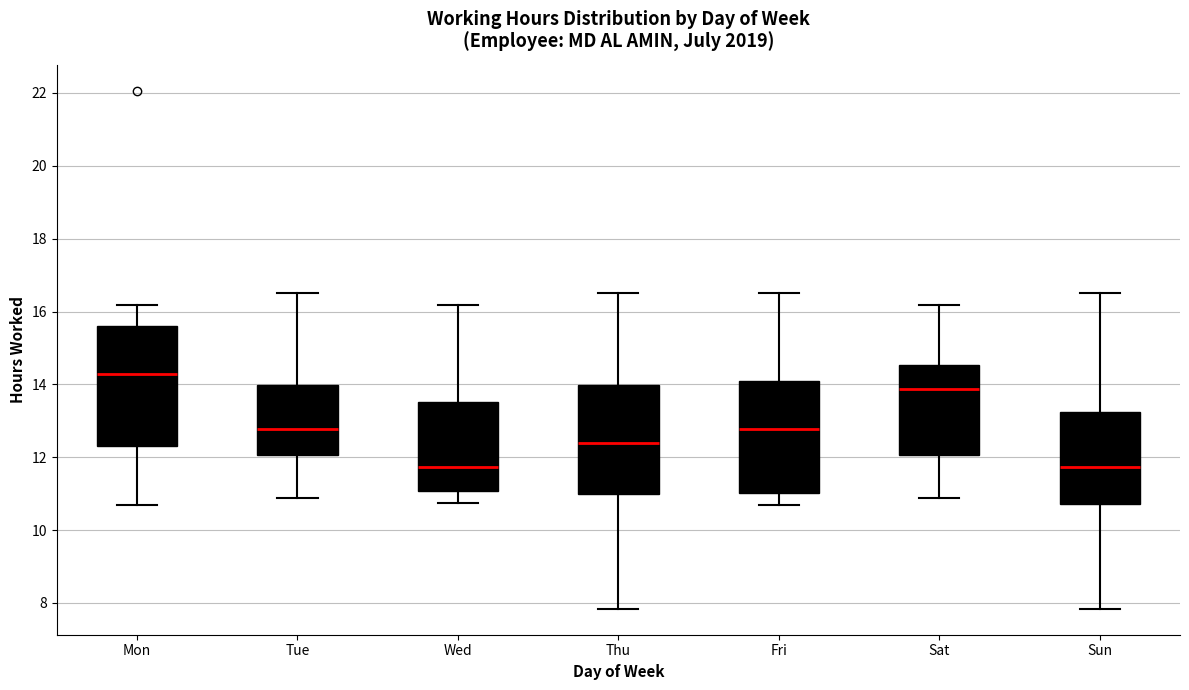

Reading left to right, read every box against the y-axis: the position of its median line, the range the box covers, and the ends of its whiskers. The values are not printed on the chart, so give them approximately, as read against the axis.

Mon: median 14.2, box 12.4 to 15.6, whiskers 10.6 to 16.2
Tue: median 12.8, box 12.0 to 14.0, whiskers 10.8 to 16.6
Wed: median 11.8, box 11.0 to 13.6, whiskers 10.8 to 16.2
Thu: median 12.4, box 11.0 to 14.0, whiskers 7.8 to 16.6
Fri: median 12.8, box 11.0 to 14.0, whiskers 10.6 to 16.6
Sat: median 13.8, box 12.0 to 14.6, whiskers 10.8 to 16.2
Sun: median 11.8, box 10.8 to 13.2, whiskers 7.8 to 16.6